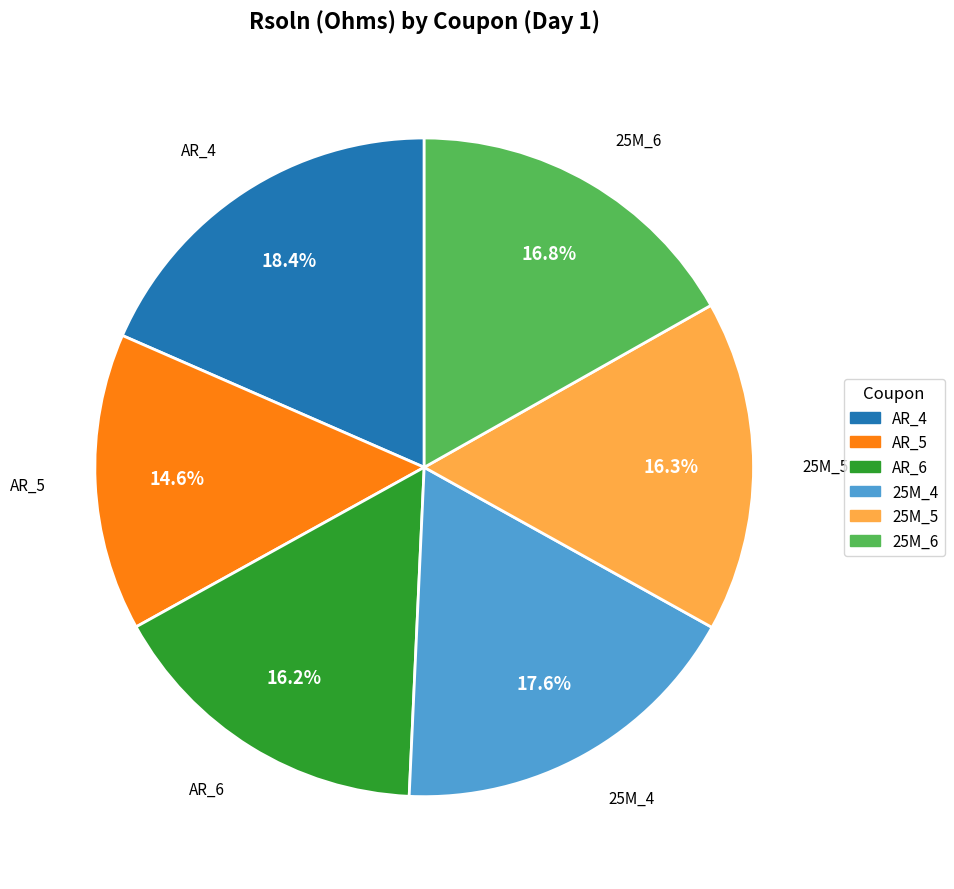

To the nearest percent, what percentage of the pie is 25M_6?

17%